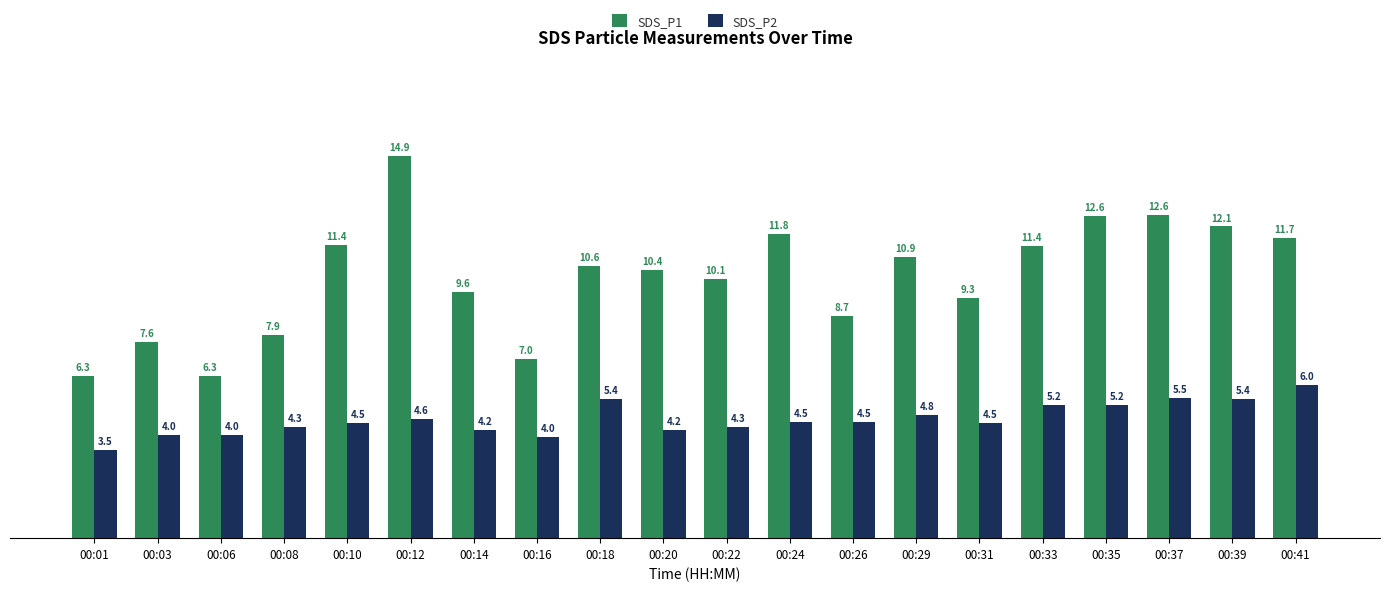

What is the difference between the highest and lowest values at 00:31?

4.9